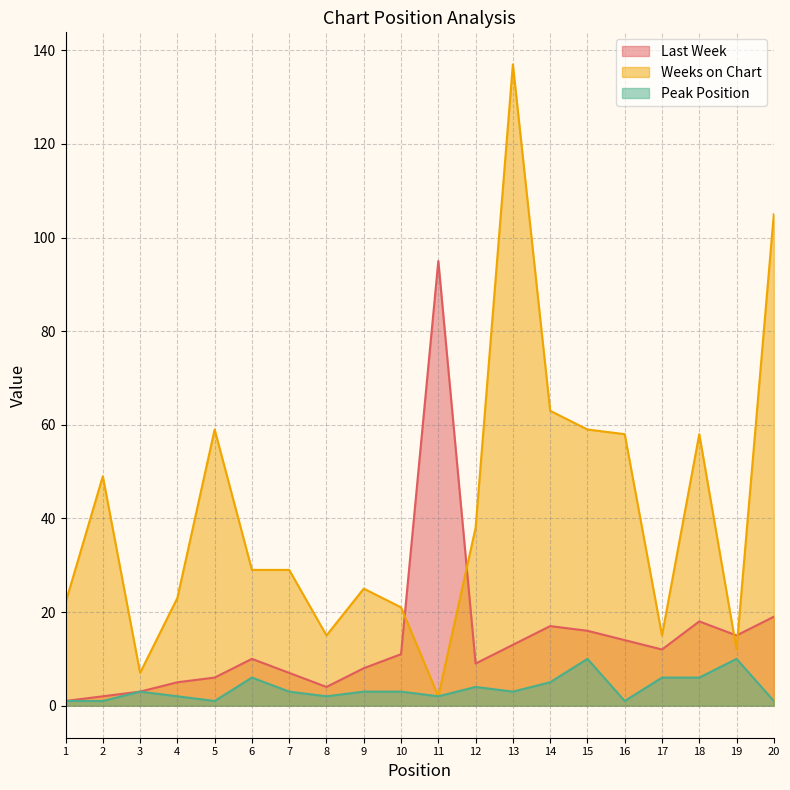

True or false: Peak Position and Last Week intersect in this chart.

False